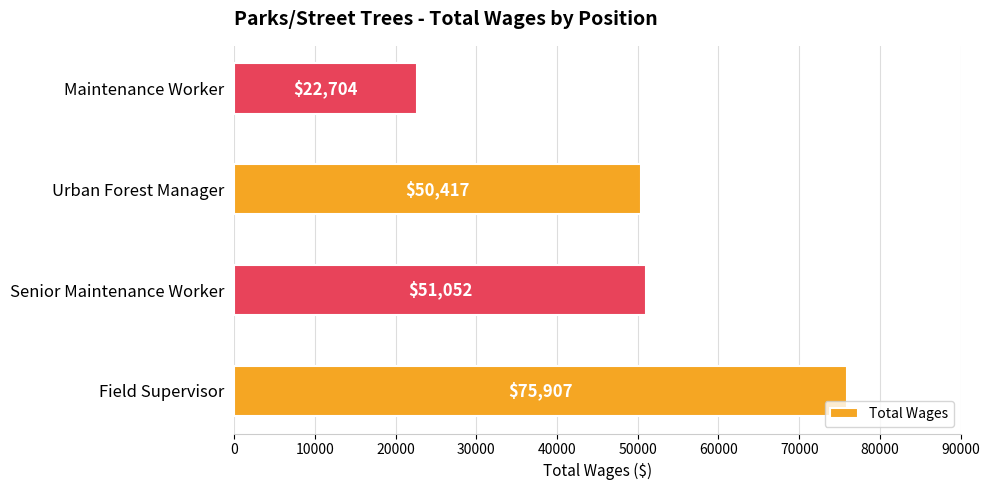

Rank the categories by value from highest to lowest.

Field Supervisor, Senior Maintenance Worker, Urban Forest Manager, Maintenance Worker